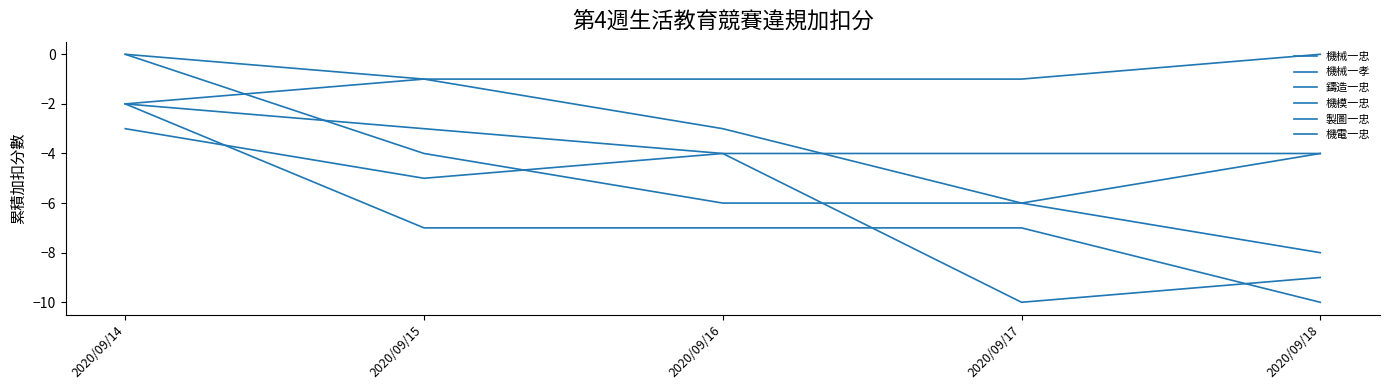

Between 2020/09/16 and 2020/09/17, which series saw the biggest shift?

機模一忠